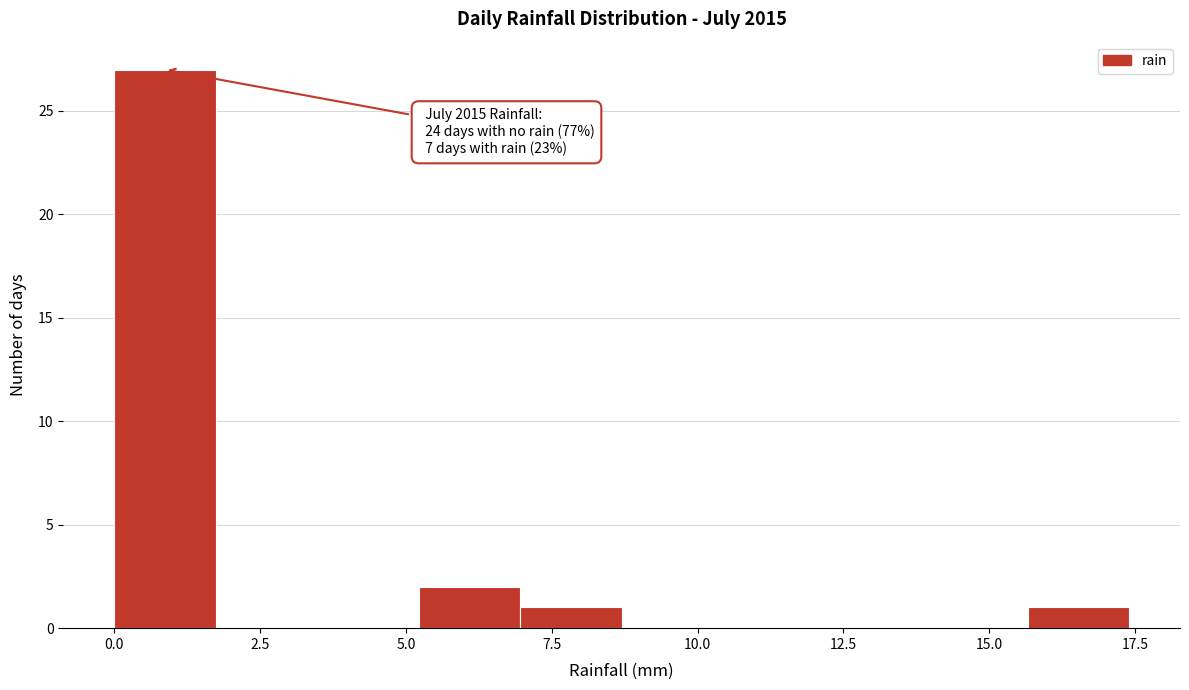

Around what value on the x-axis is the tallest bar? Give the approximate position of its centre, as read against the axis.

1.0